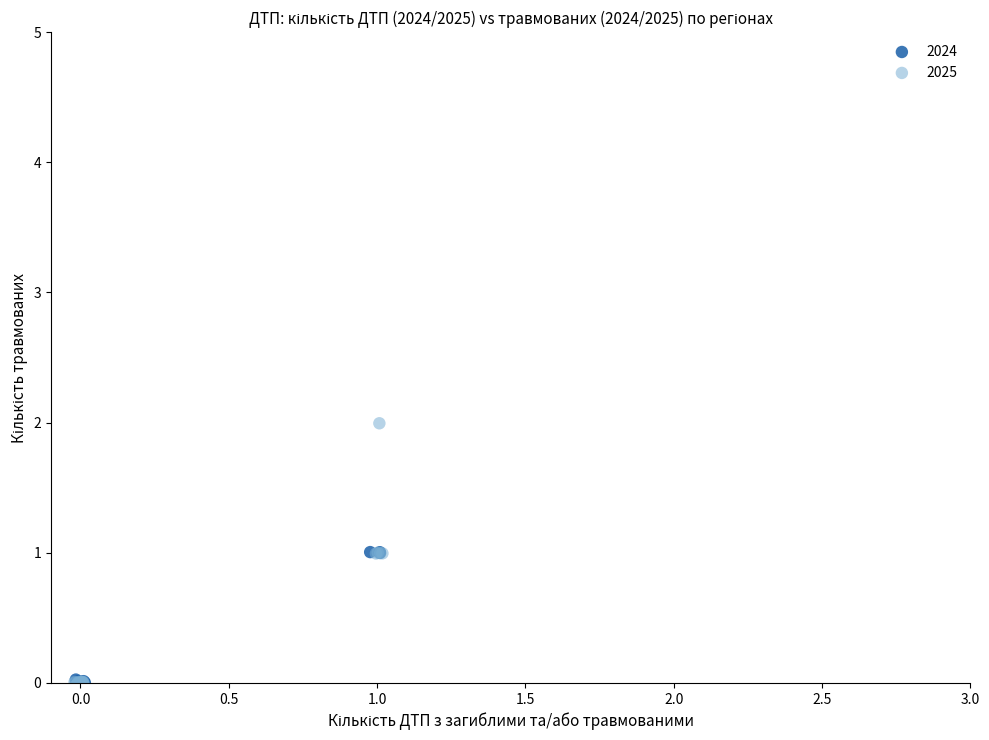

Which series reaches the maximum Y coordinate?

2025